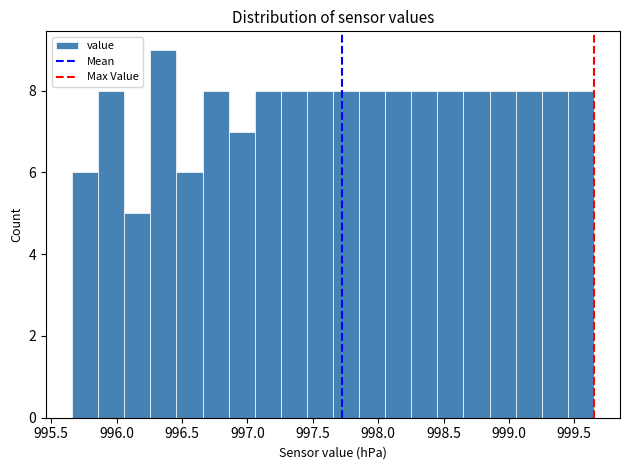

Read against the x-axis, roughly where is the centre of the tallest bar?

996.35